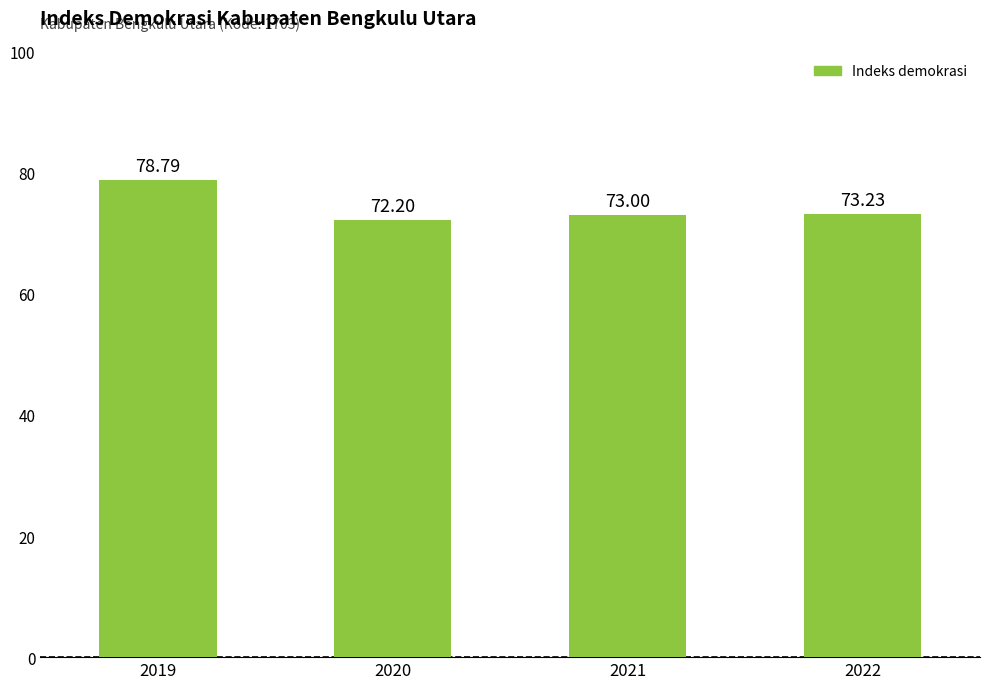

What is the sum of all values?

297.2